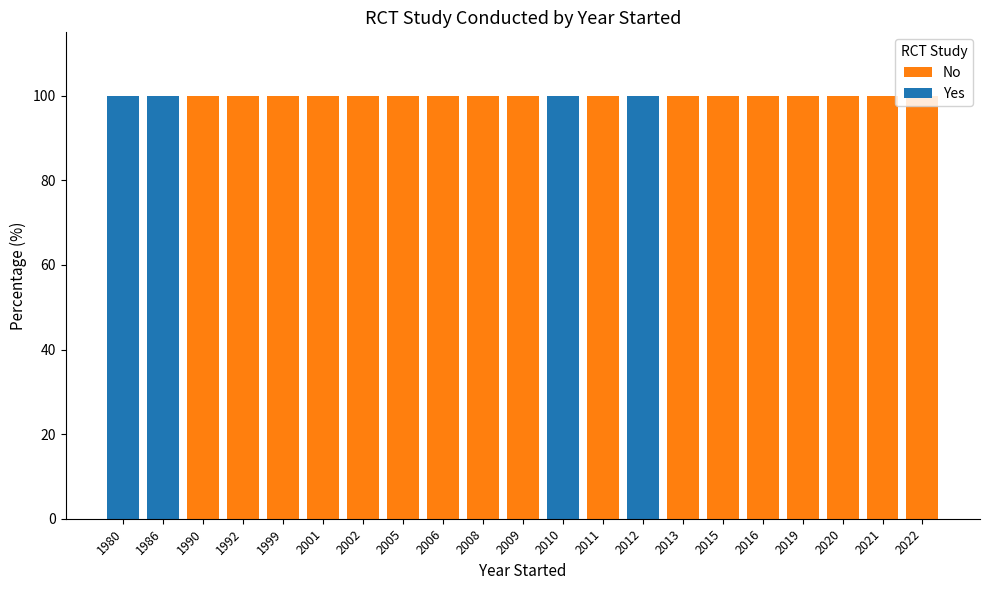

Is it true that No equals 154 at 2020?

False